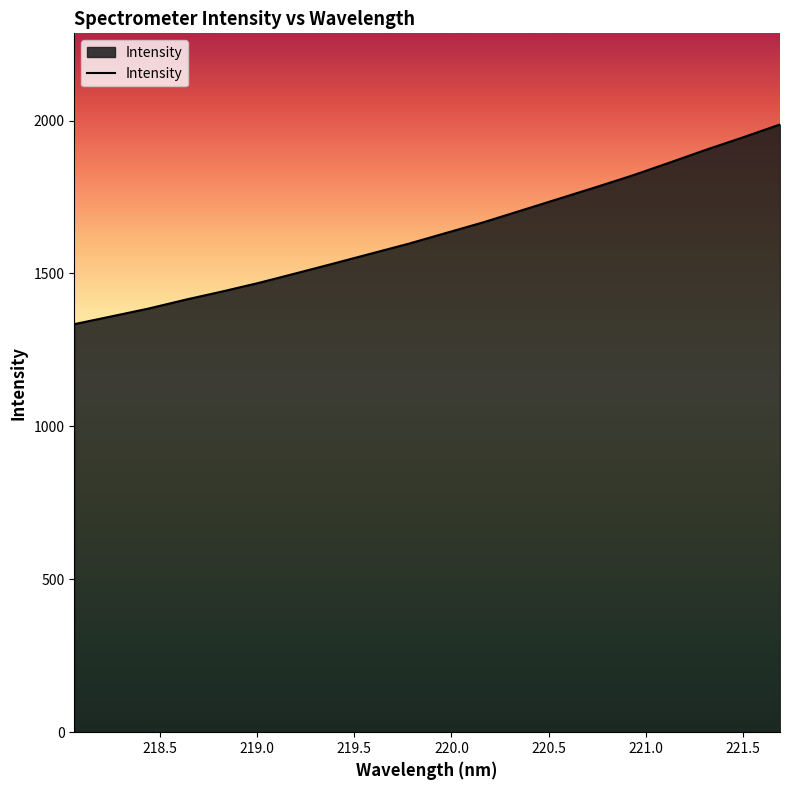

Does the chart display data point markers on the line(s)?

No